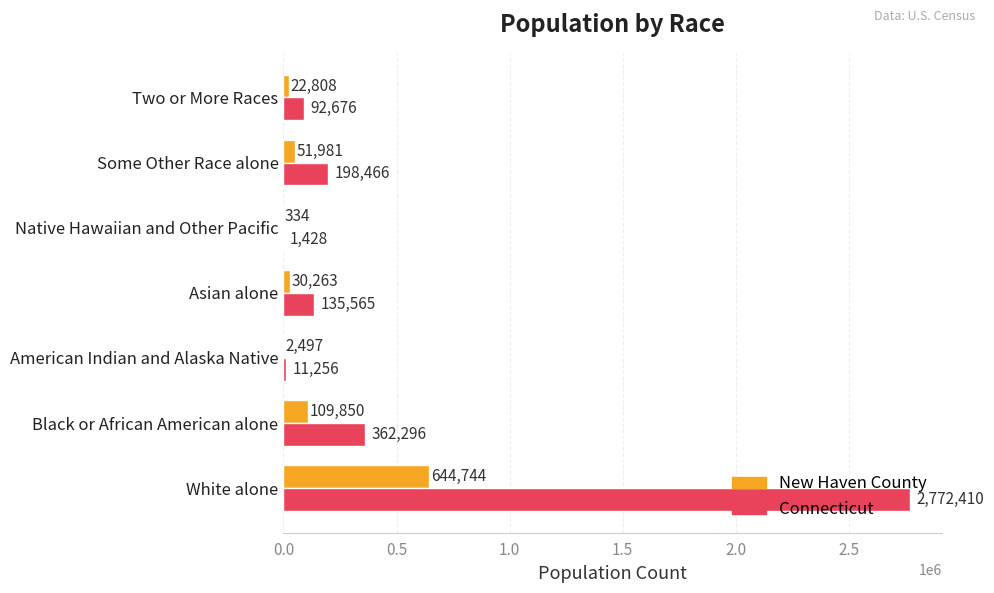

What are all the series names shown in the legend?

New Haven County, Connecticut